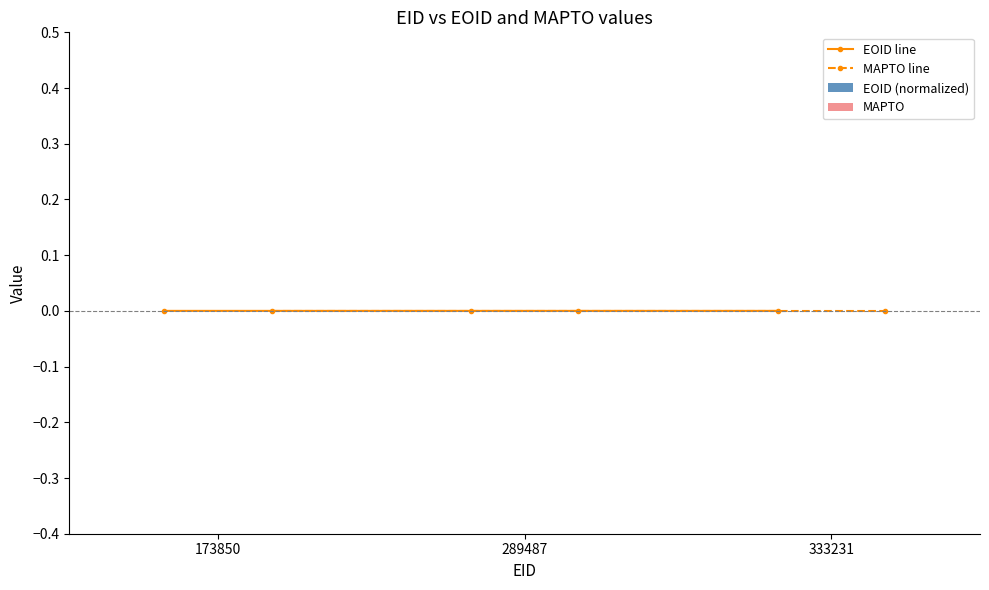

The MAPTO line series shows 0.0 at 333231. True or false?

True